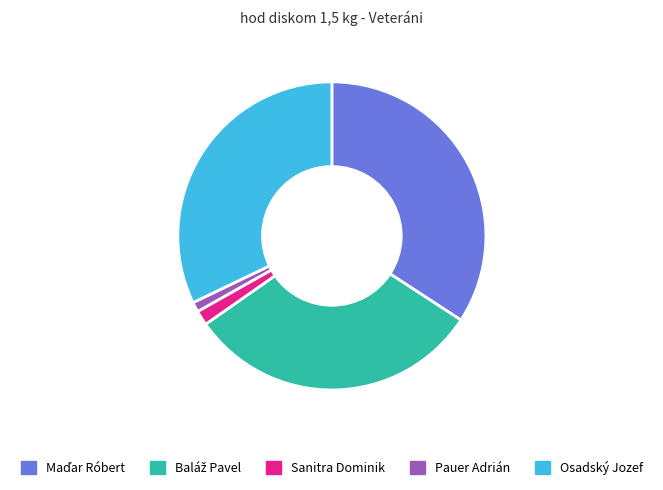

Do Osadský Jozef and Sanitra Dominik together represent more than half of the pie?

No